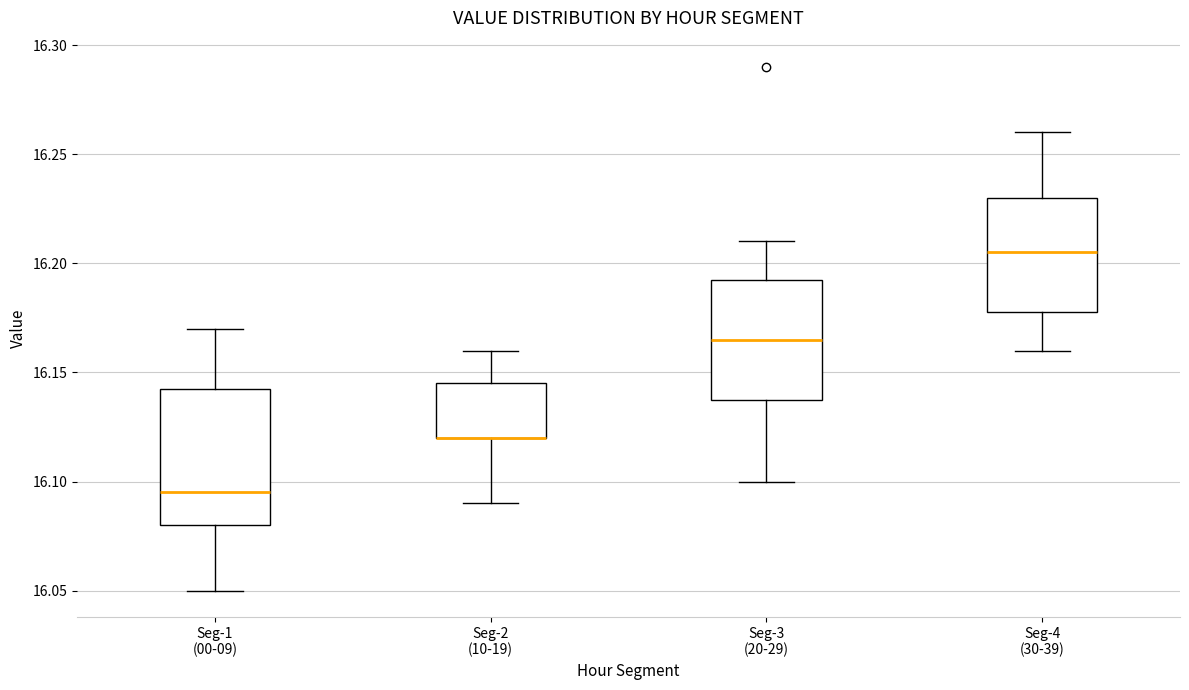

Where is the upper edge of the box for Seg-2 (10-19) on the y-axis? The values are not printed on the chart, so give them approximately, as read against the axis.

16.145